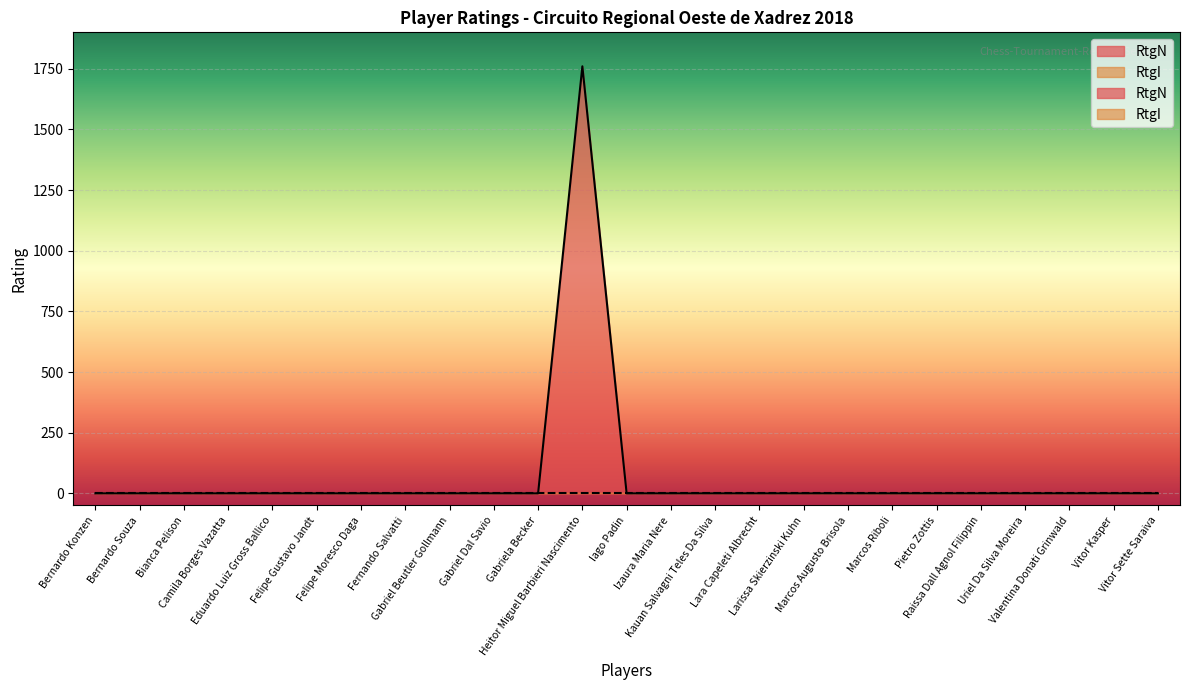

How many points are higher than both their immediate neighbors (excluding endpoints)?

1